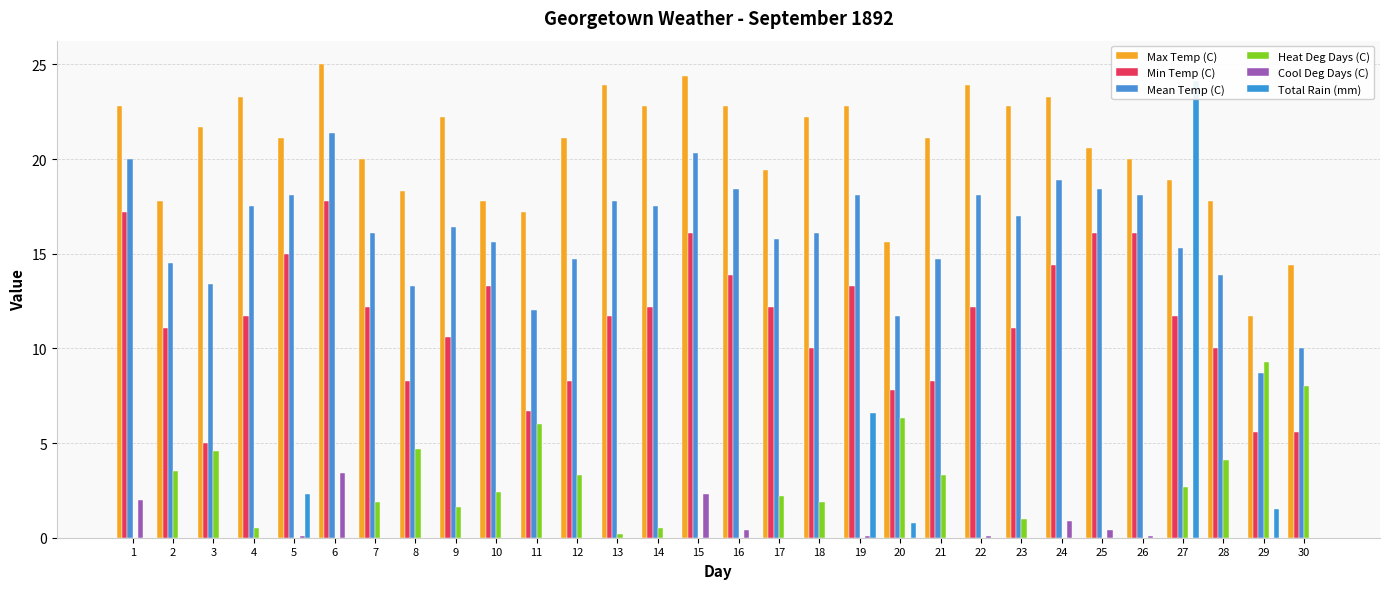

What are all the series names shown in the legend?

Max Temp (C), Min Temp (C), Mean Temp (C), Heat Deg Days (C), Cool Deg Days (C), Total Rain (mm)